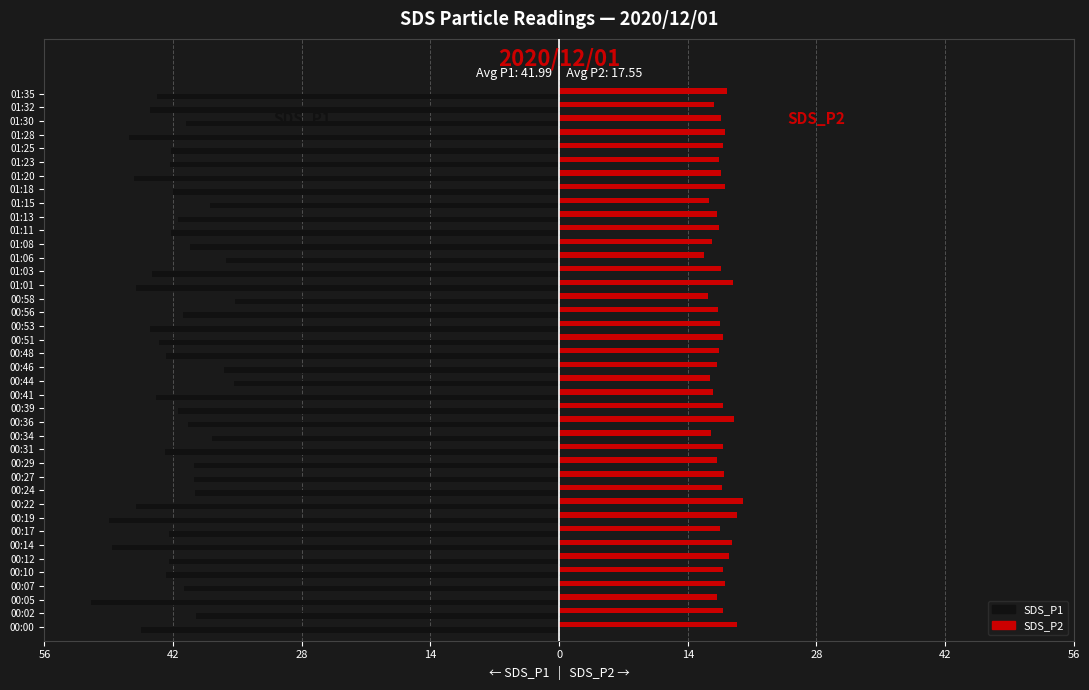

How many distinct data groups are displayed?

2